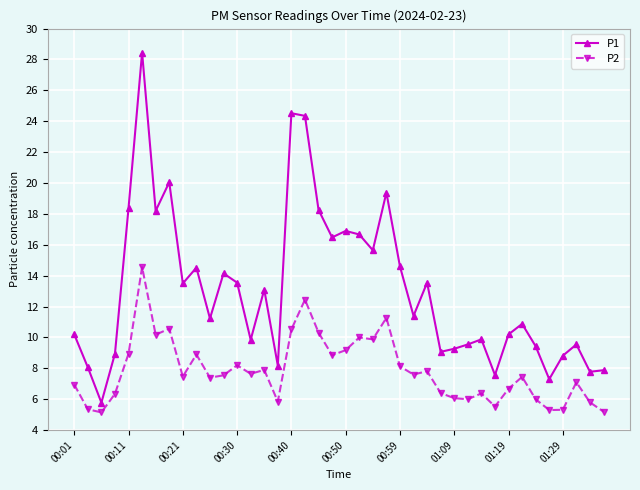

Which series has the largest total across all categories?

P1